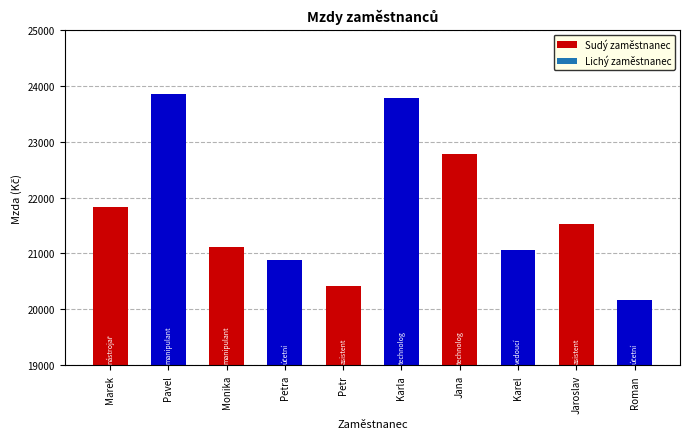

What is the difference between the second highest and second lowest values?

3372